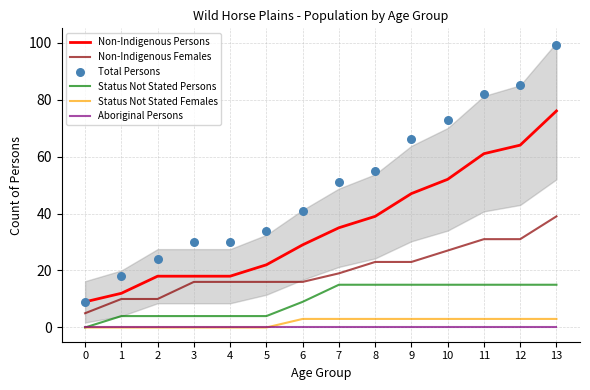

What is the total value across all series at 1?

44